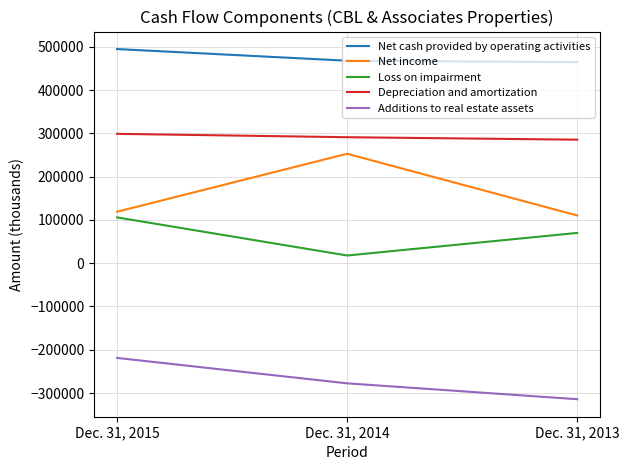

What value does the Additions to real estate assets series have at Dec. 31, 2014, to the nearest 50?

-277600